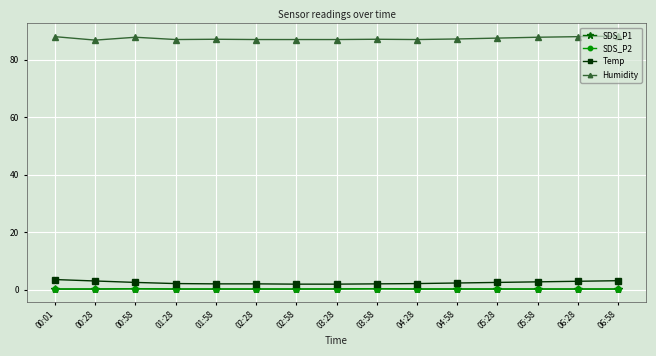

What is the value of the SDS_P2 point at the 6th from the left?

0.2